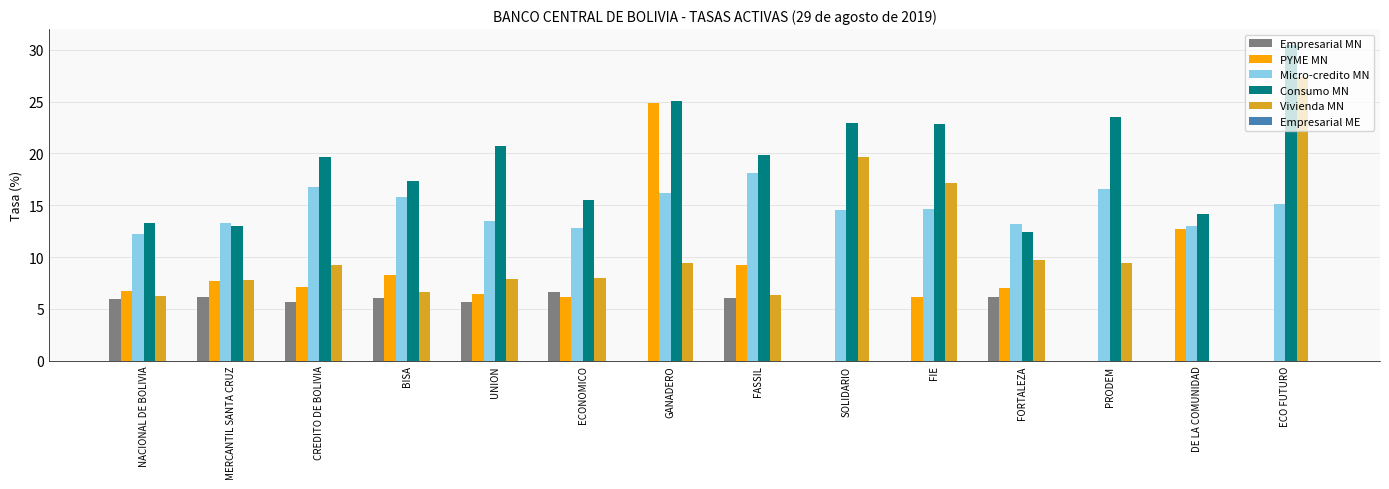

Which series changed the most between MERCANTIL SANTA CRUZ and ECO FUTURO?

Vivienda MN